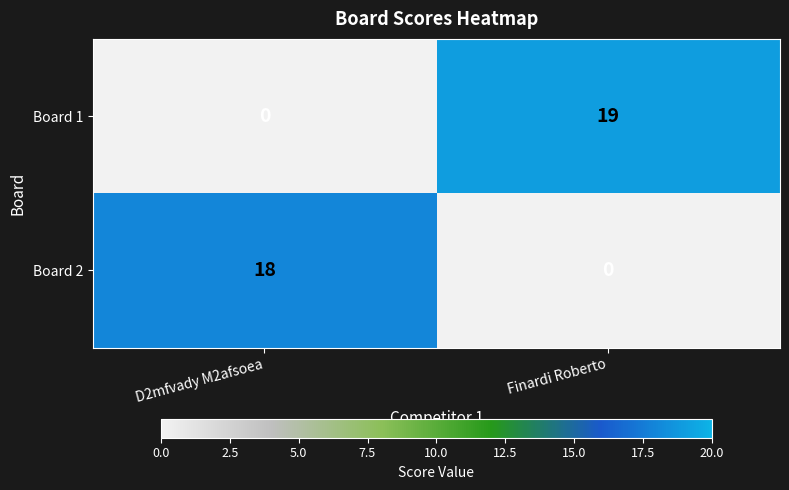

Rank the series at Finardi Roberto from highest to lowest value.

Board 1, Board 2